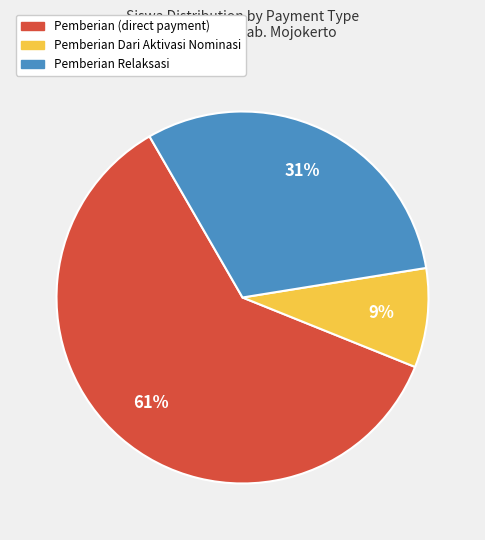

Does any single category account for the majority?

Yes